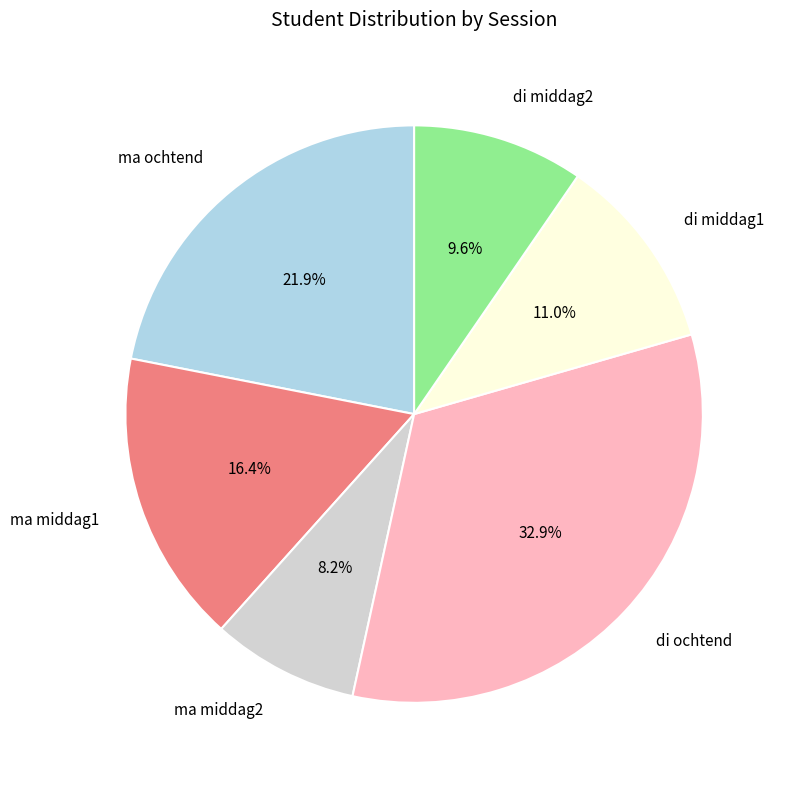

Which category has the biggest portion of the pie?

di ochtend